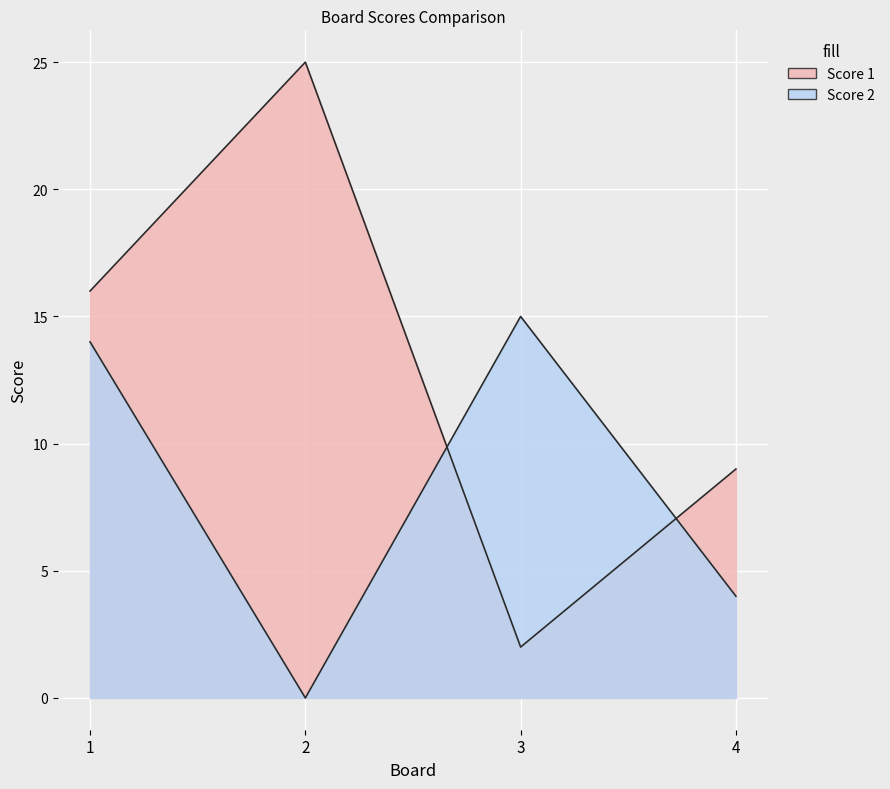

True or false: Score 1 has more than 1 points higher than both neighbors.

False